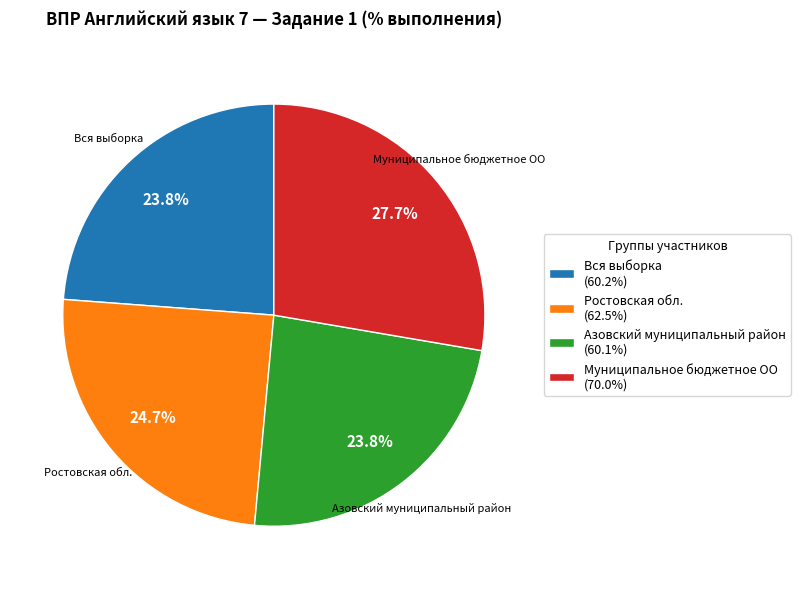

Combined, do Ростовская обл. and Вся выборка account for over 50%?

No